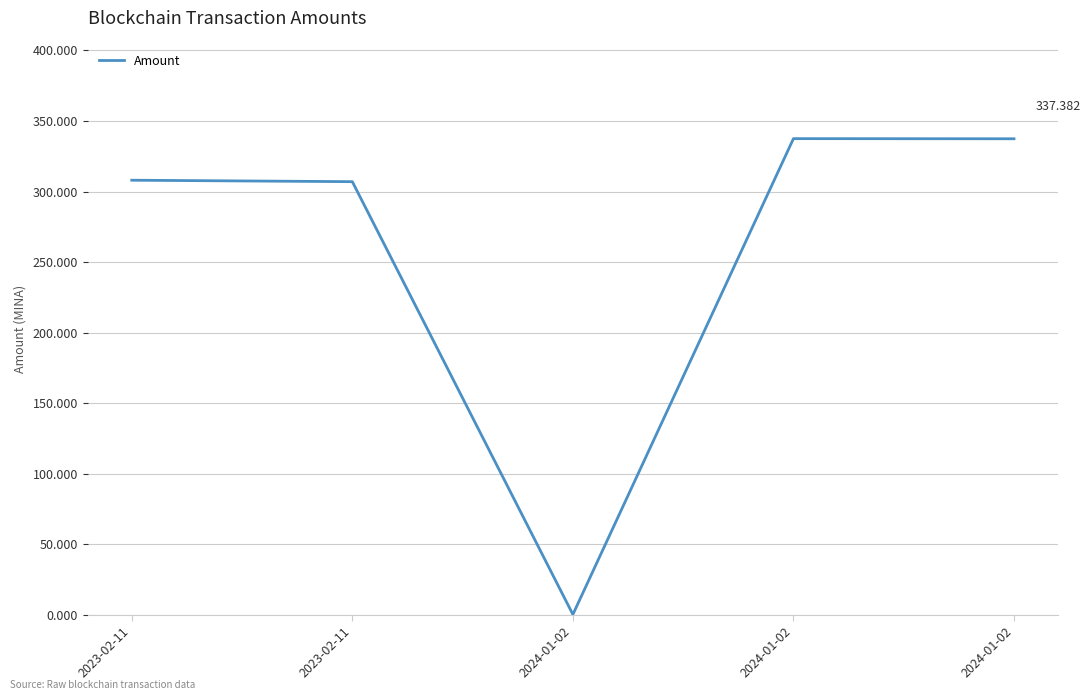

How many distinct data groups are displayed?

1